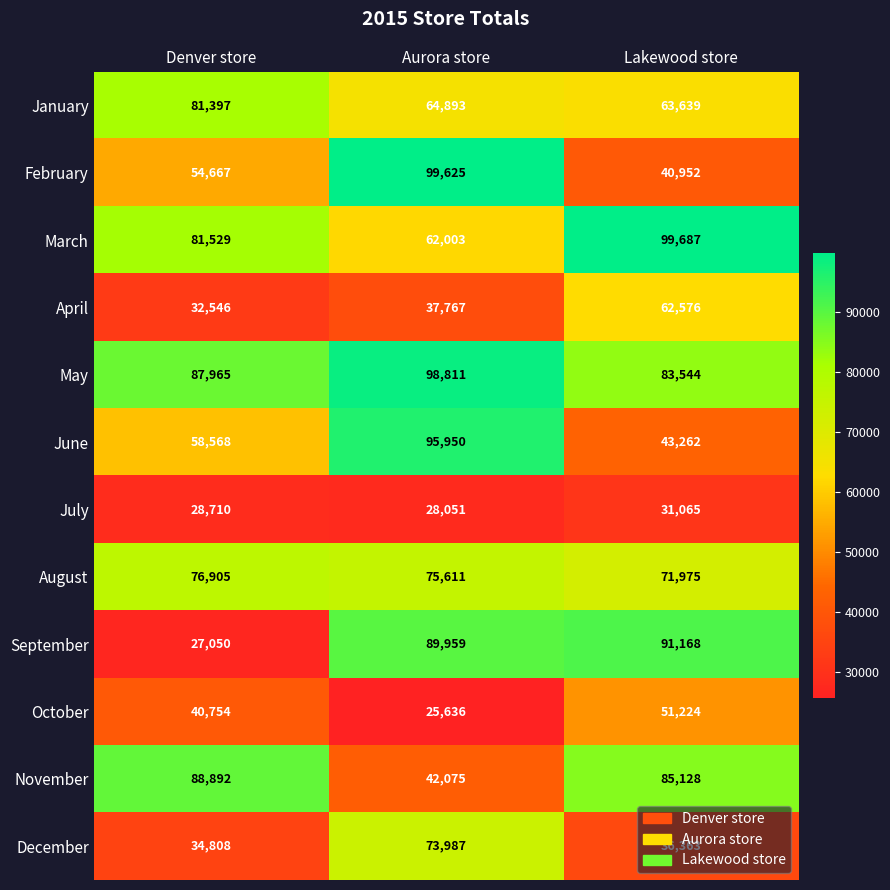

What is the average value of the October series?

39205